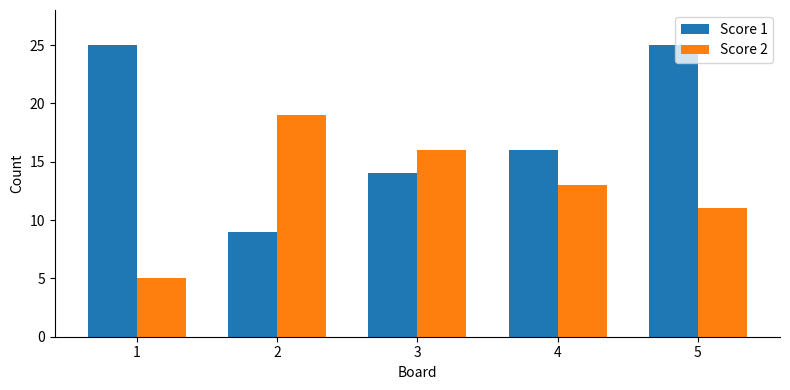

How many Score 1 values are between 14 and 25?

4